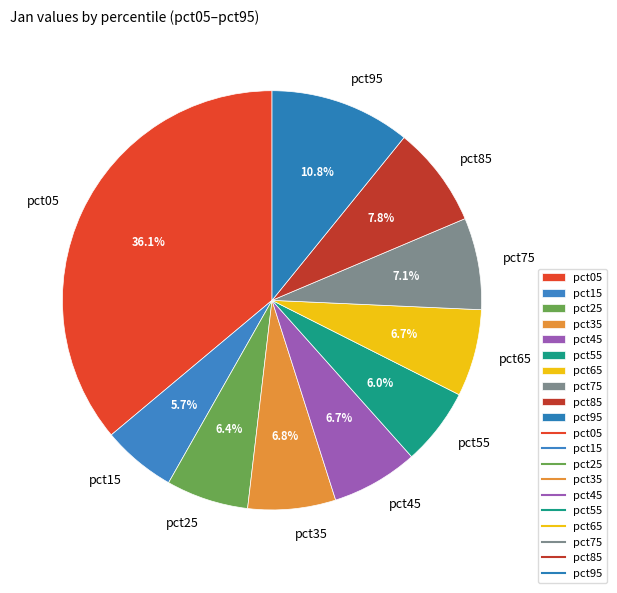

Do pct95 and pct75 together represent more than half of the pie?

No